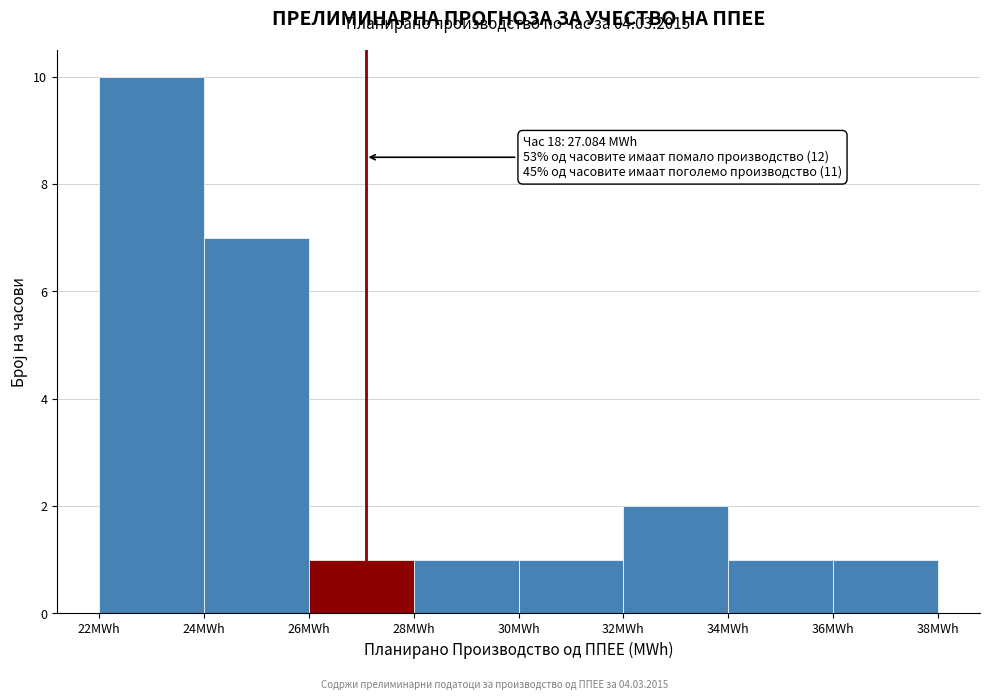

Over which range of the x-axis is the bar tallest?

22 to 24